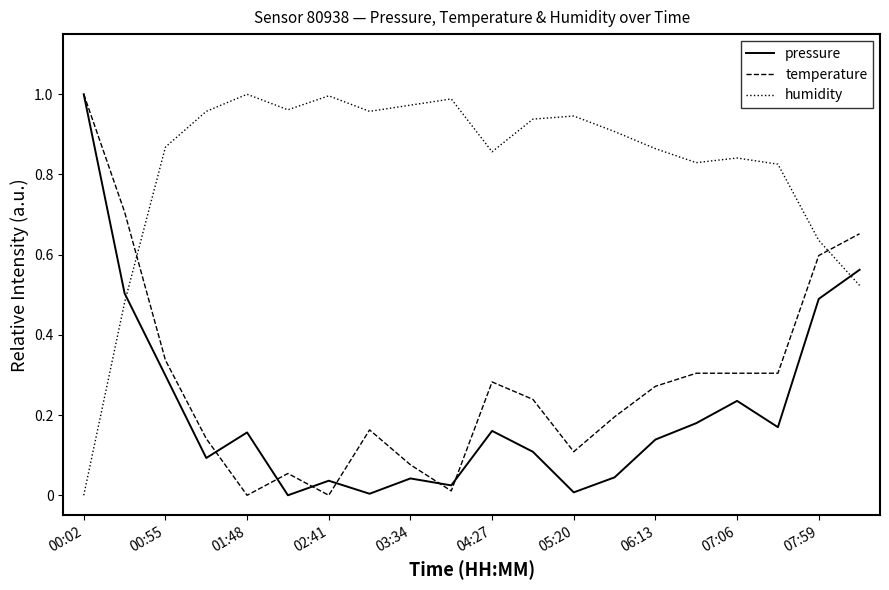

True or false: humidity and temperature cross at least once.

True